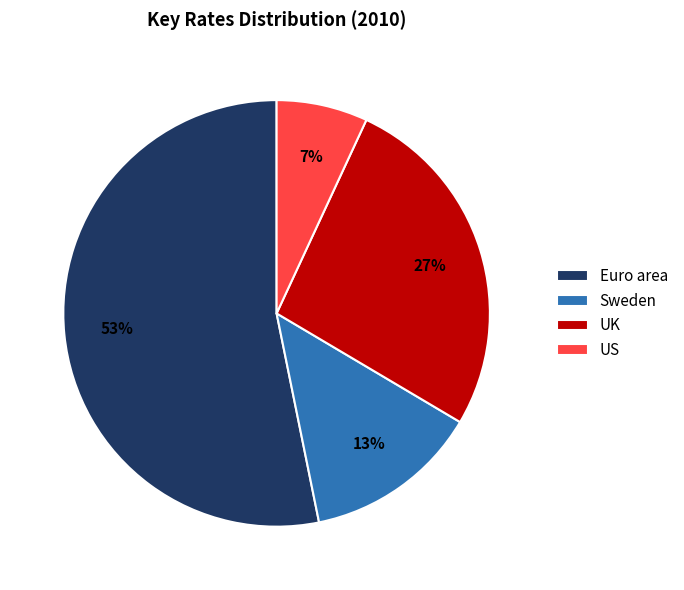

Does UK represent more than half of the total?

No